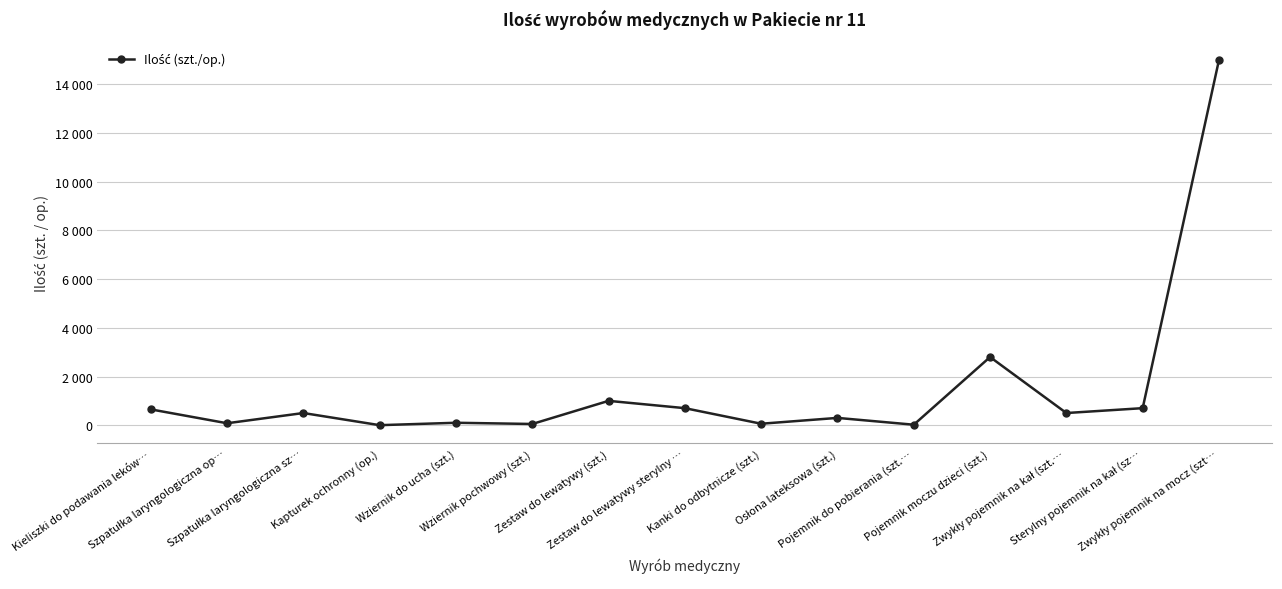

What position from the left is Sterylny pojemnik na kał (sz…?

14